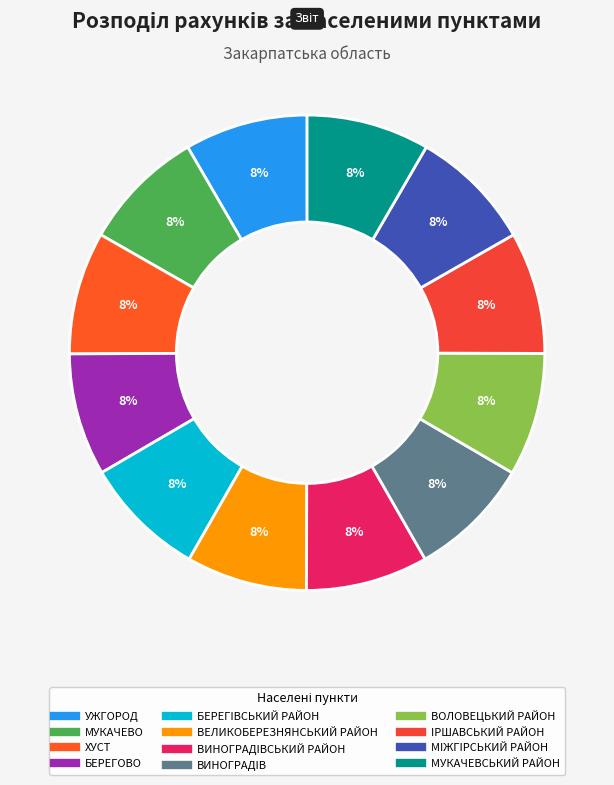

How many segments does this pie chart have?

12